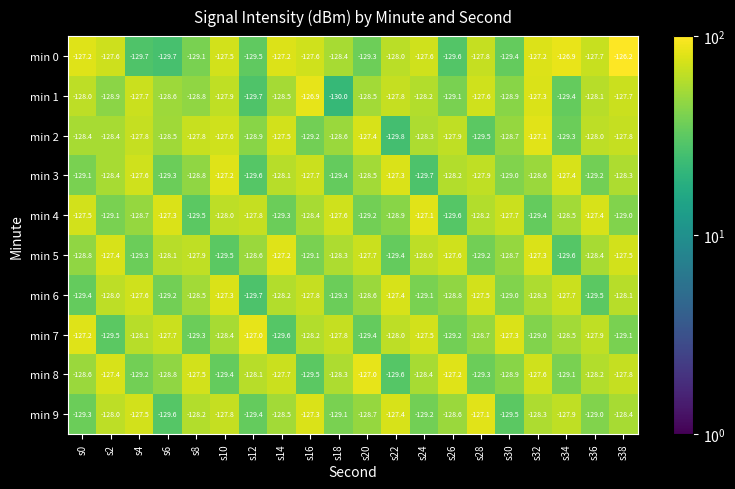

Which category has the lowest value across all series?

s18